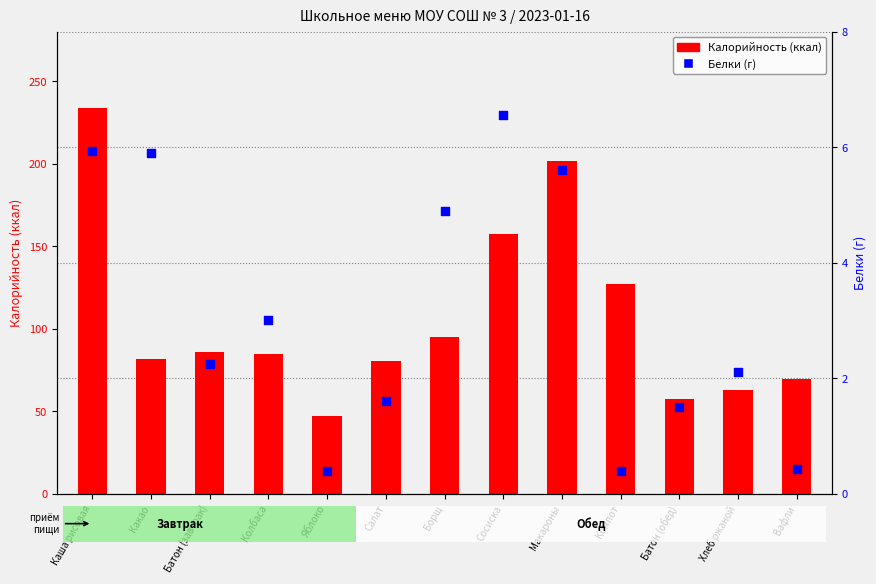

At how many categories does at least one series exceed 176?

2